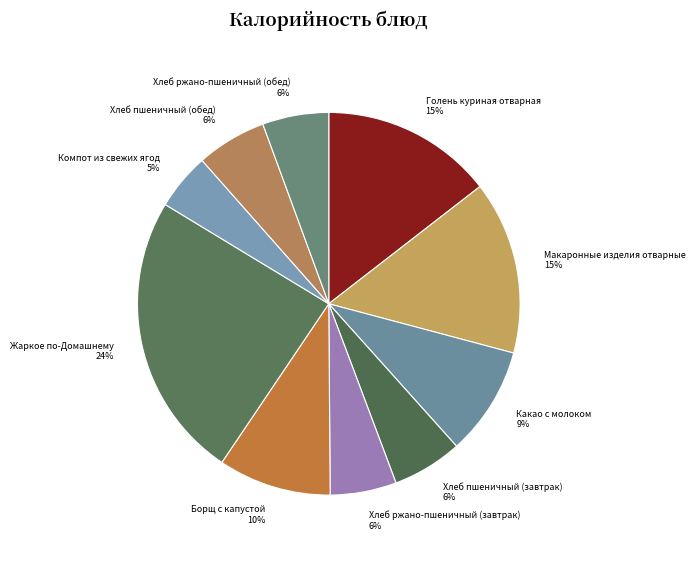

How many segments does this pie chart have?

10